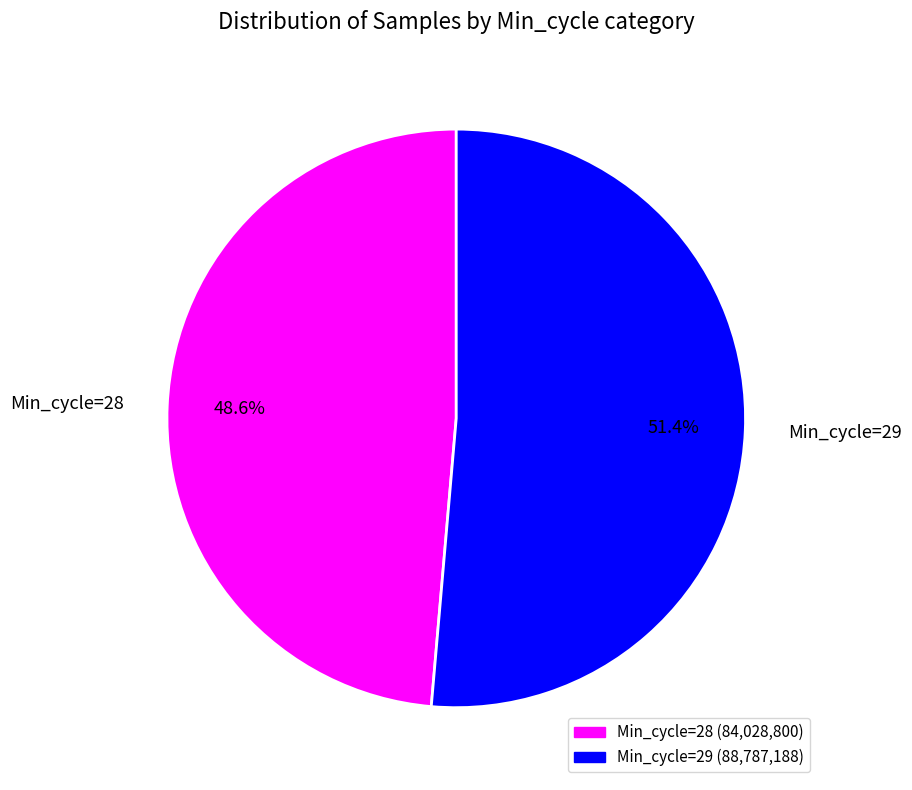

Do Min_cycle=28 and Min_cycle=29 together represent more than half of the pie?

Yes